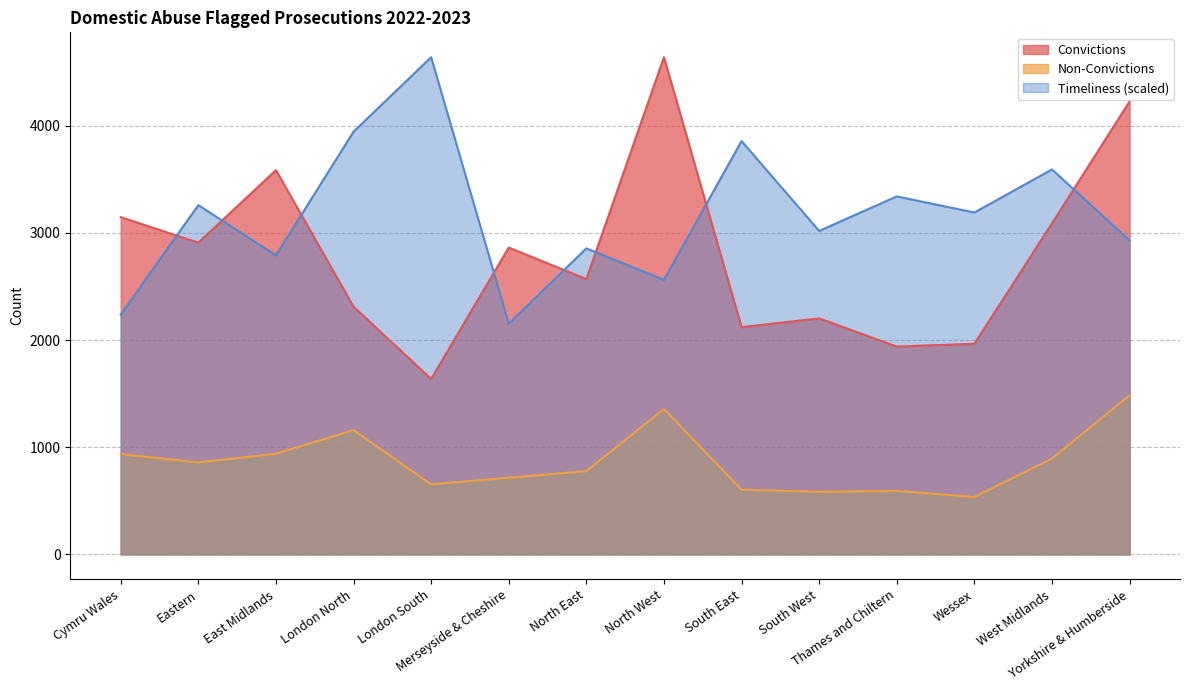

What value does the Non-Convictions series have at London North?

1159.0